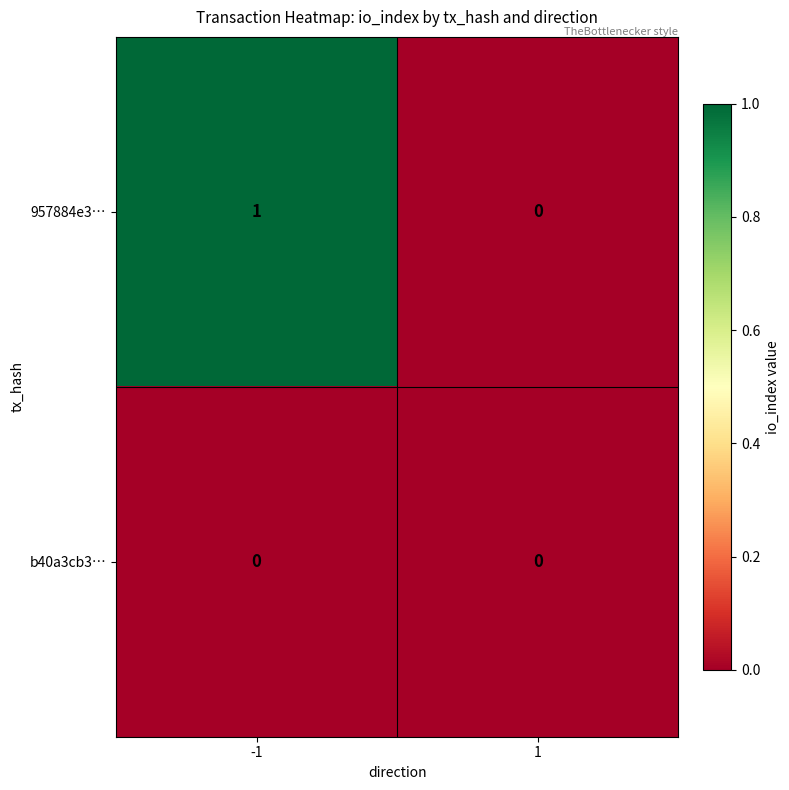

Count the number of data series in this chart.

2